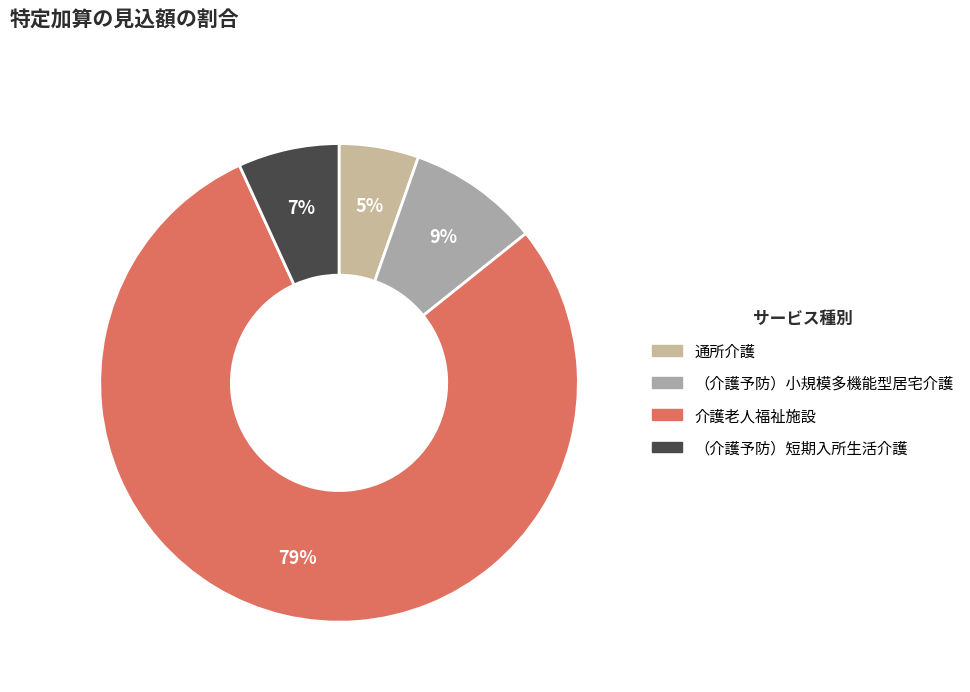

Rank the categories by value from highest to lowest.

介護老人福祉施設, （介護予防）小規模多機能型居宅介護, （介護予防）短期入所生活介護, 通所介護